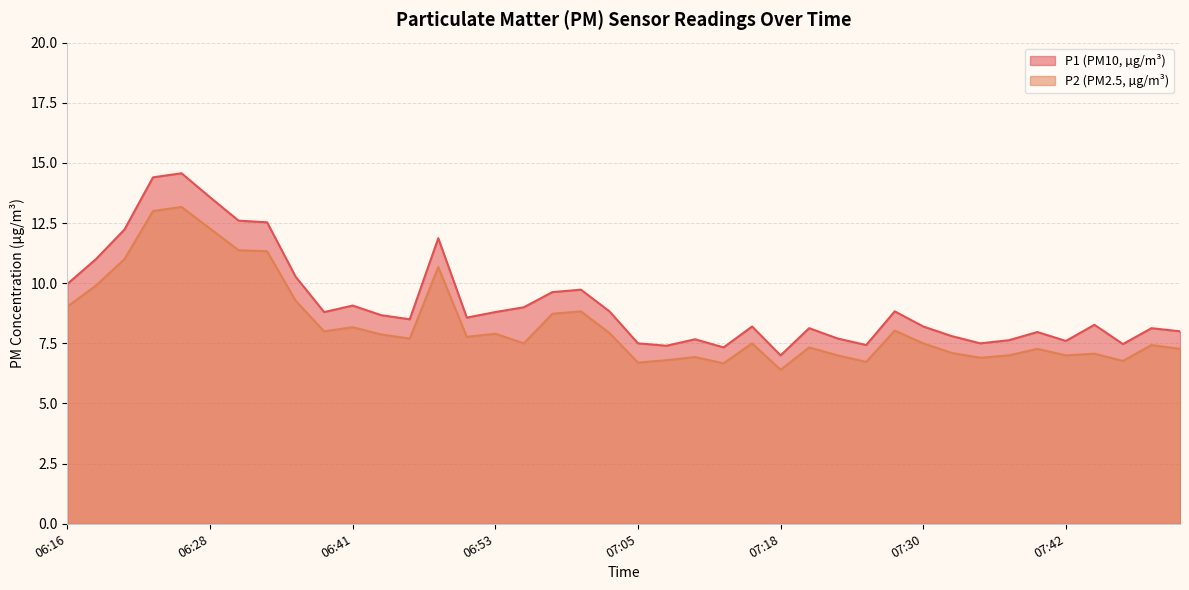

True or false: P2 has a value of 22.7 at 06:26.

False